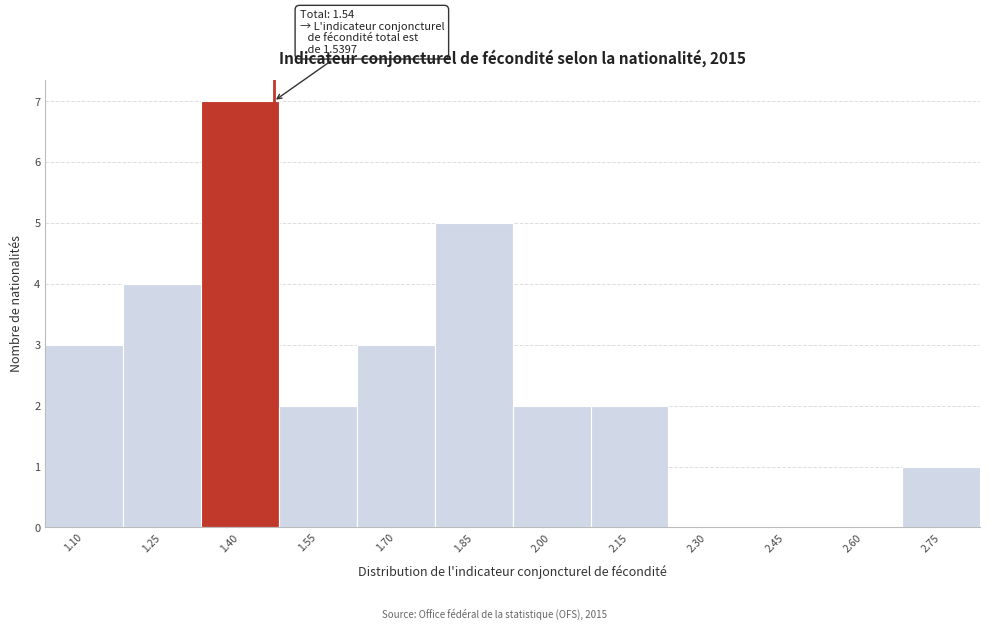

Reading right to left, extract all data points from this chart.

2.75=1	2.60=0	2.45=0	2.30=0	2.15=2	2.00=2	1.85=5	1.70=3	1.55=2	1.40=7	1.25=4	1.10=3